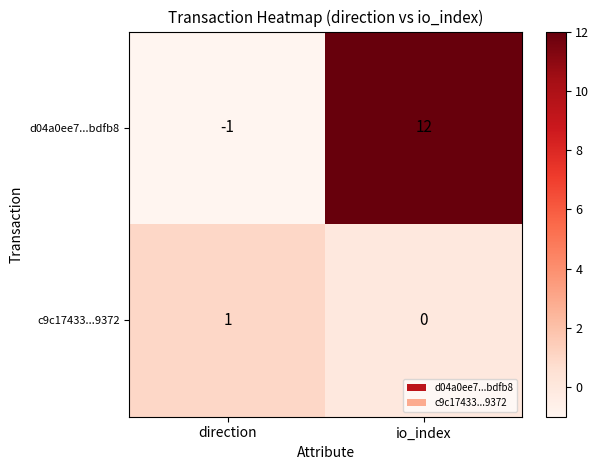

Where is d04a0ee7...bdfb8 nearest to the value 5?

direction